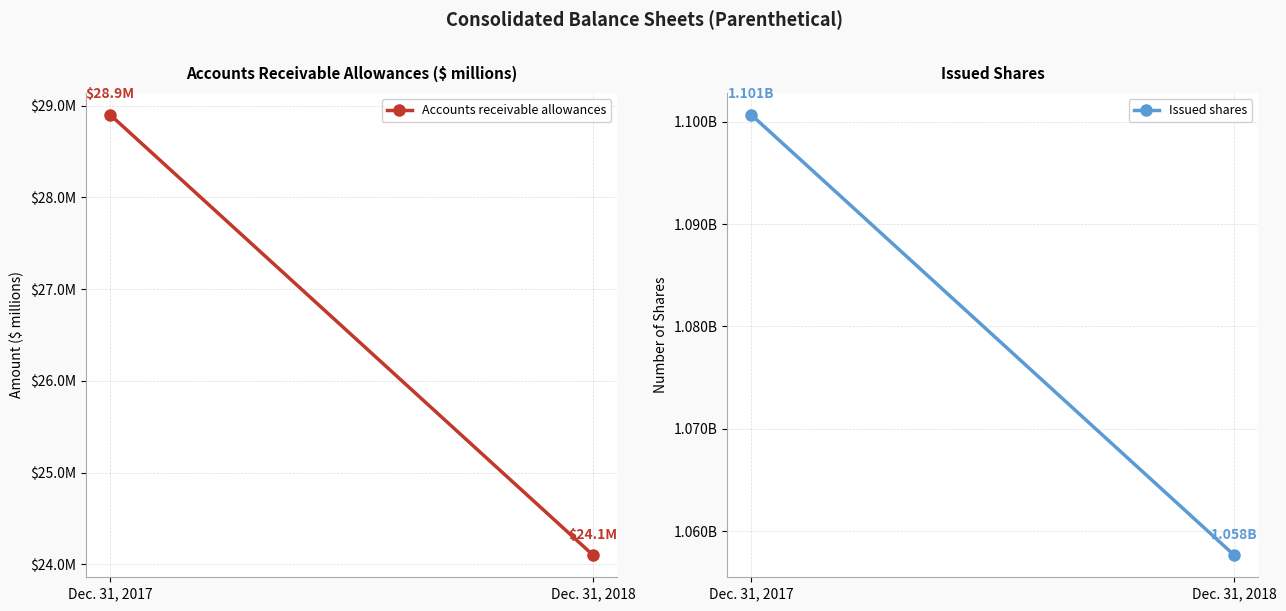

The value of Accounts receivable allowances at Dec. 31, 2017 is 40.6. True or false?

False